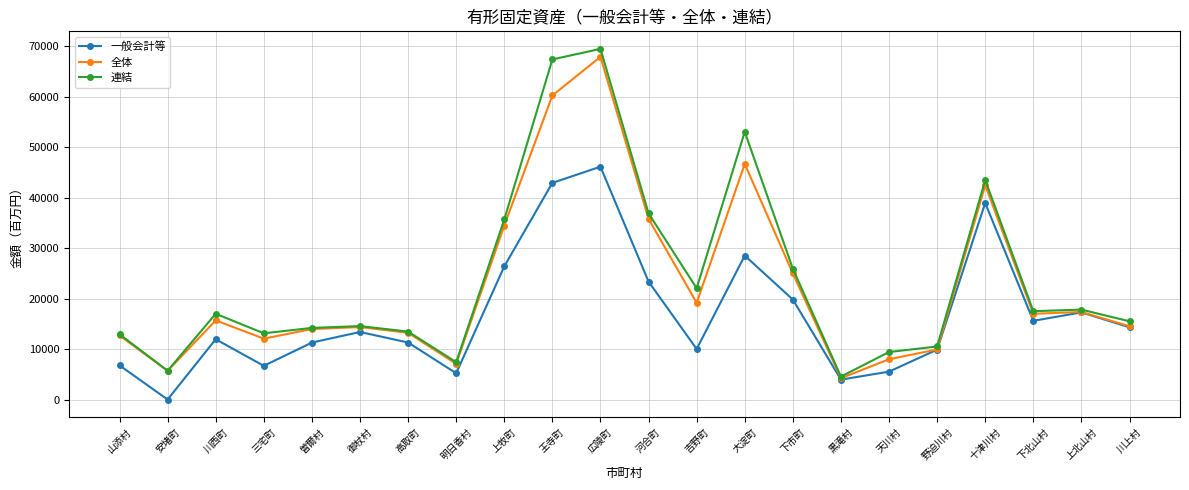

Which series has the largest total across all categories?

連結